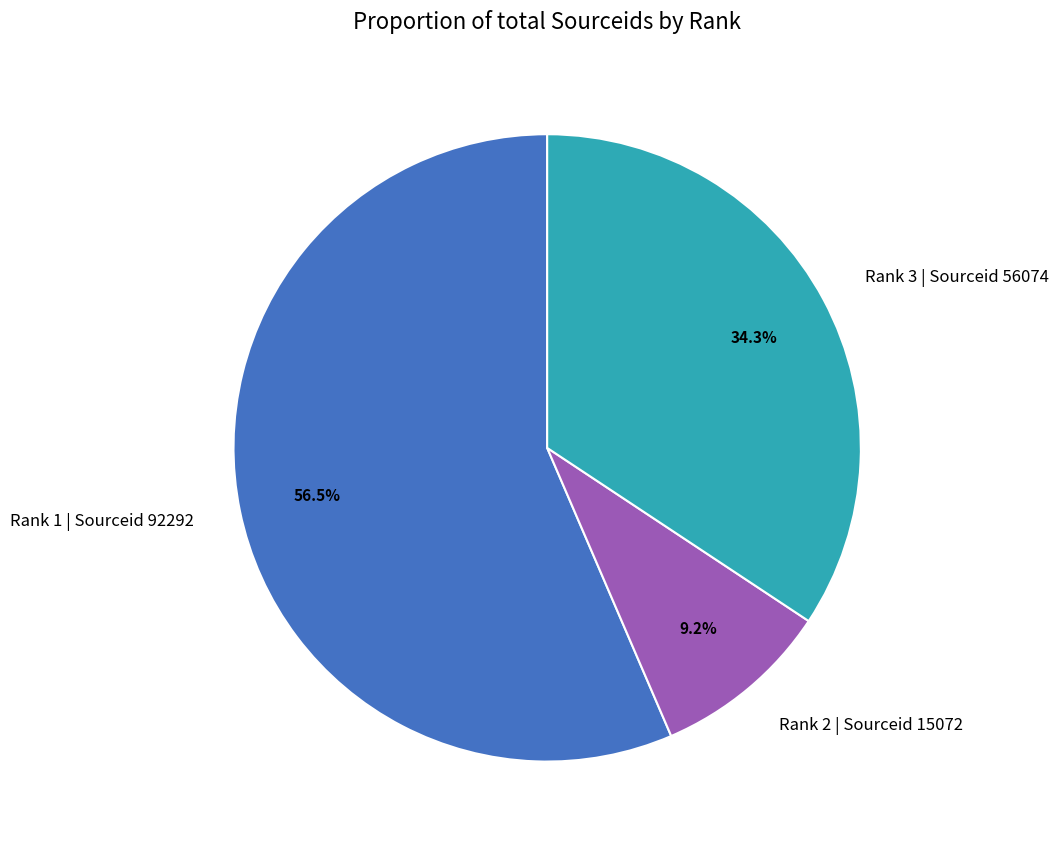

Is Rank 2 | Sourceid 15072 the majority of the pie?

No